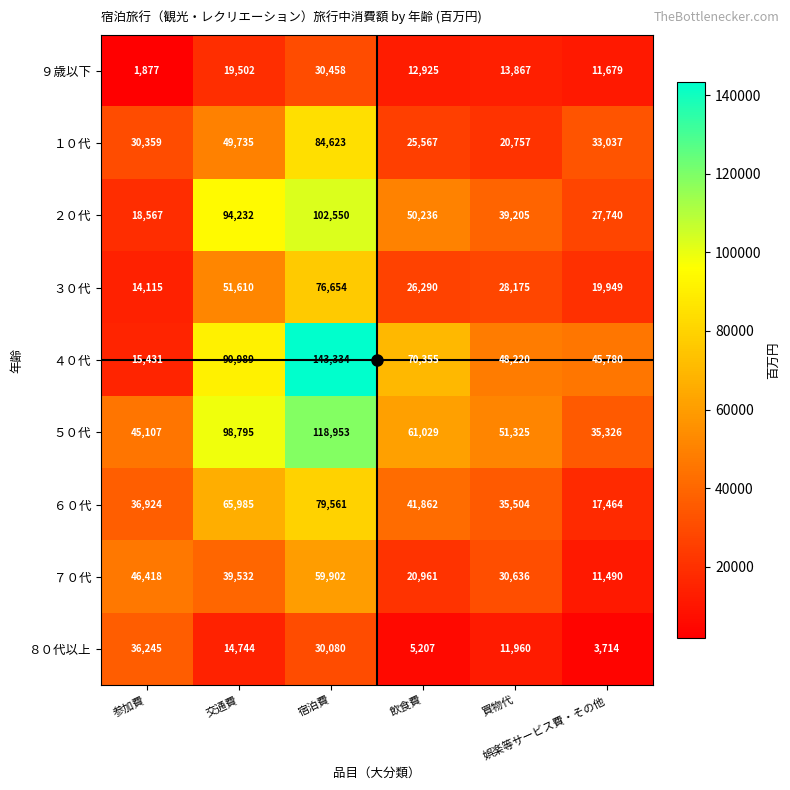

What is the lowest value of the ８０代以上 series?

3714